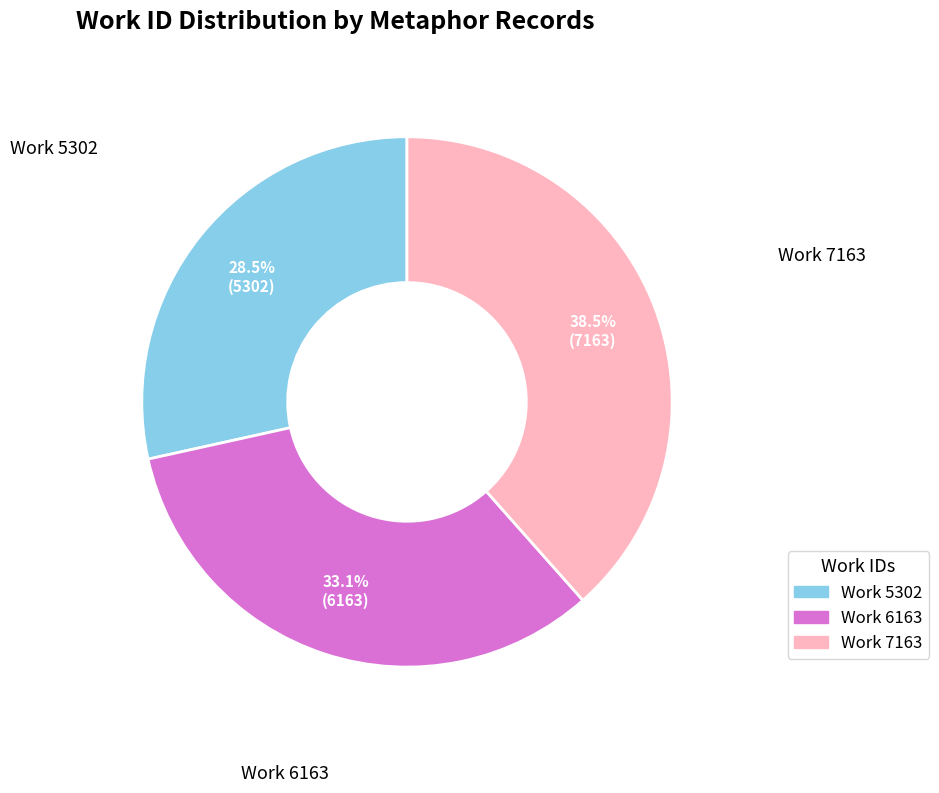

Approximately how many times larger is the value at Work 5302 compared to Work 7163?

0.7